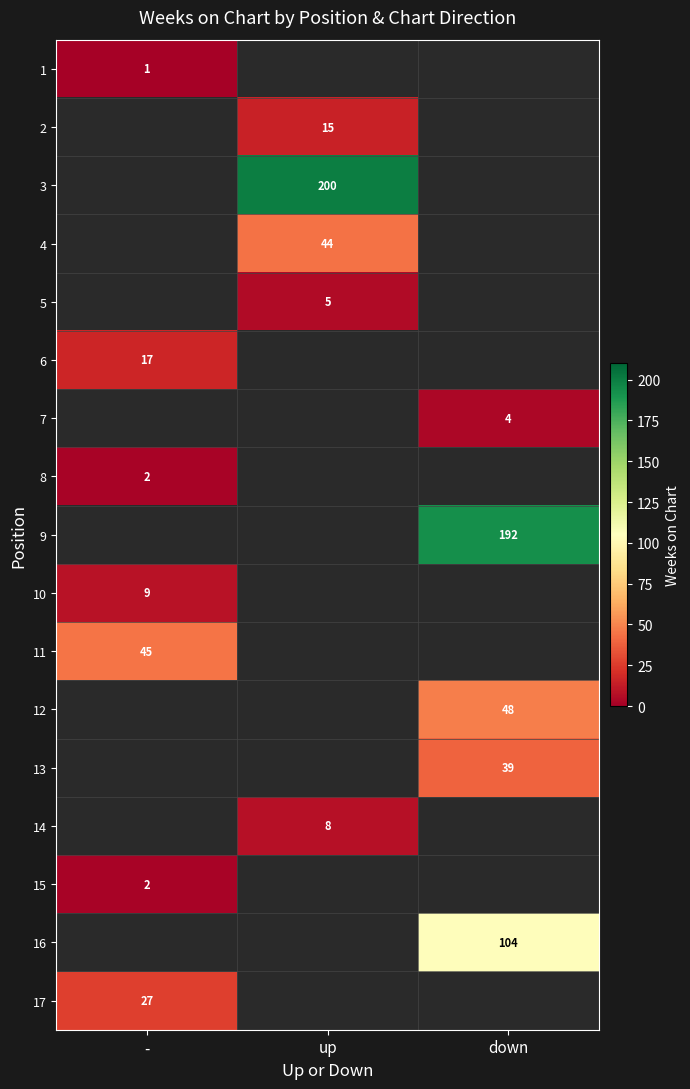

True or false: 11 has a value of 45 at -.

True